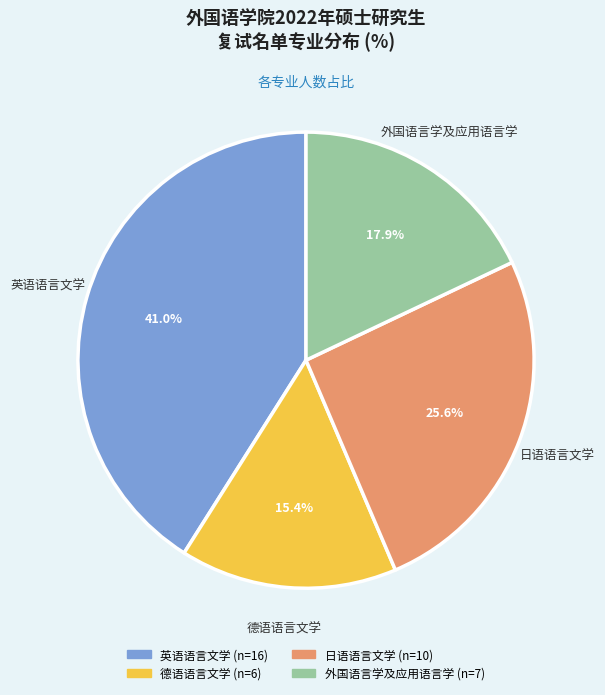

How much of the chart is everything except 英语语言文学?

59.0%